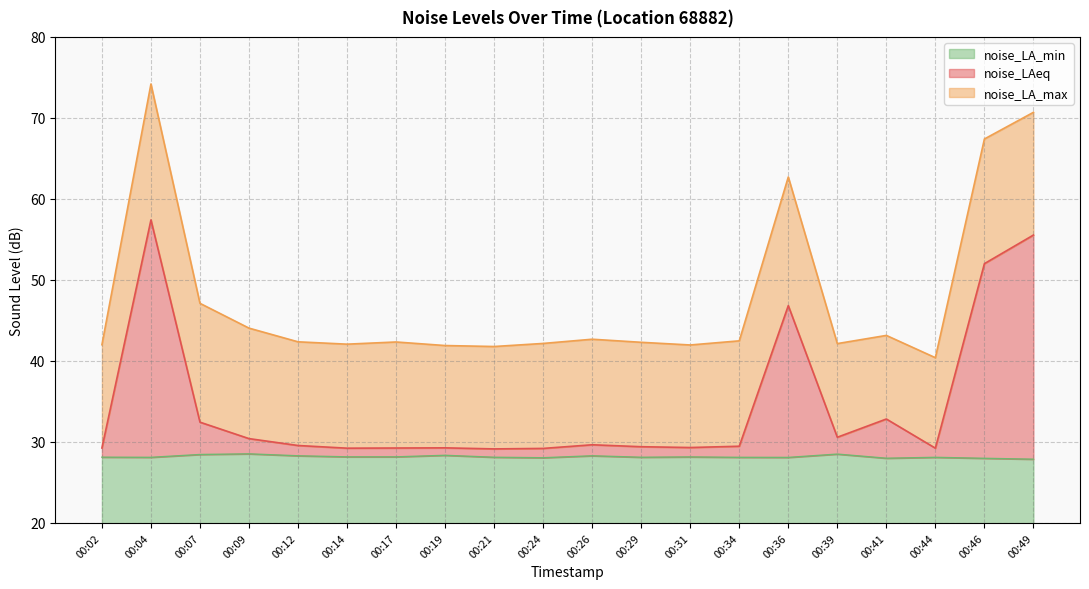

Rank the series by their maximum value, from lowest to highest.

noise_LA_min, noise_LAeq, noise_LA_max